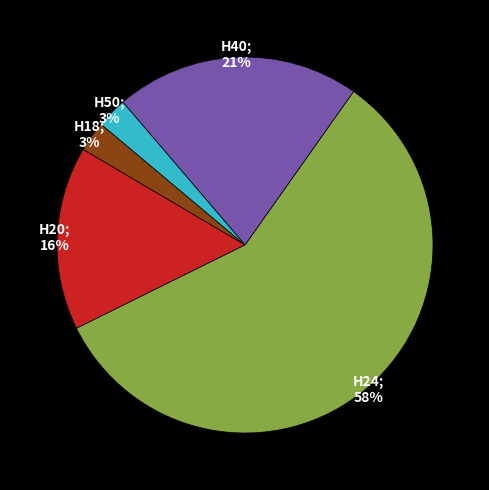

Does any single category account for the majority?

Yes